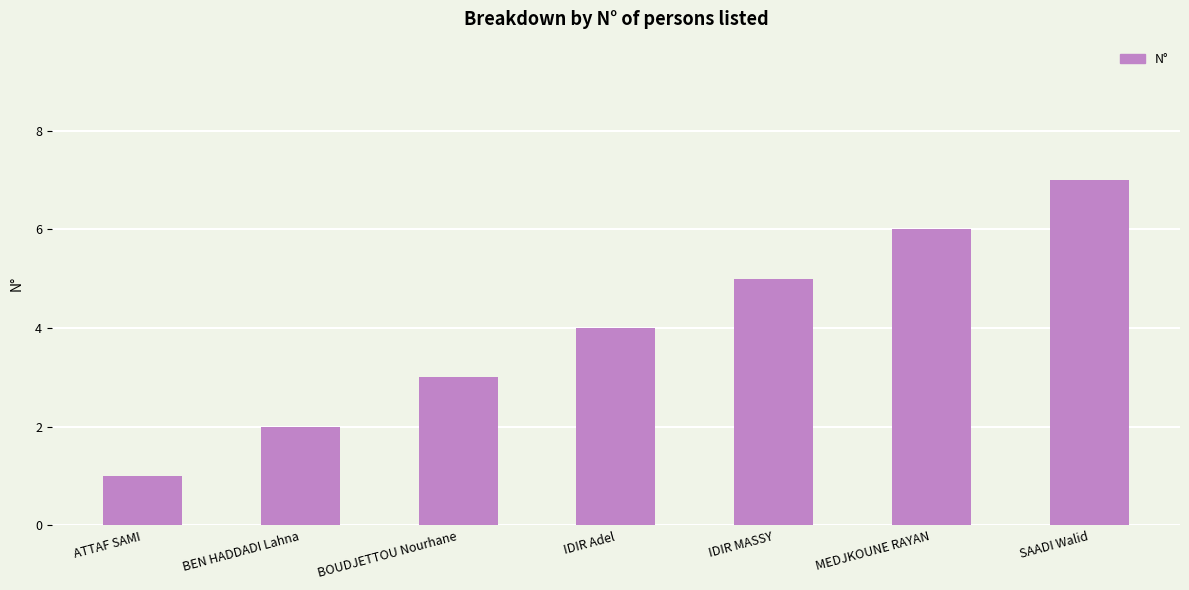

What is the label of the 6th bar from the right?

BEN HADDADI Lahna